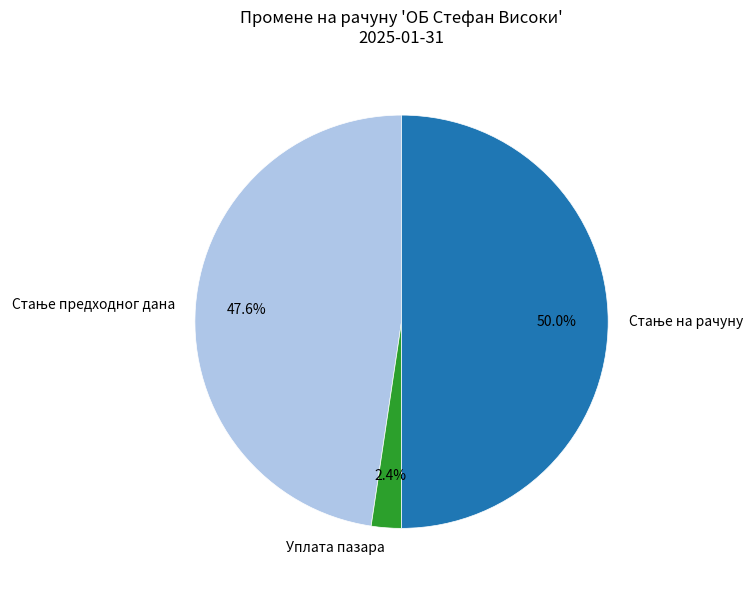

Is Уплата пазара the majority of the pie?

No